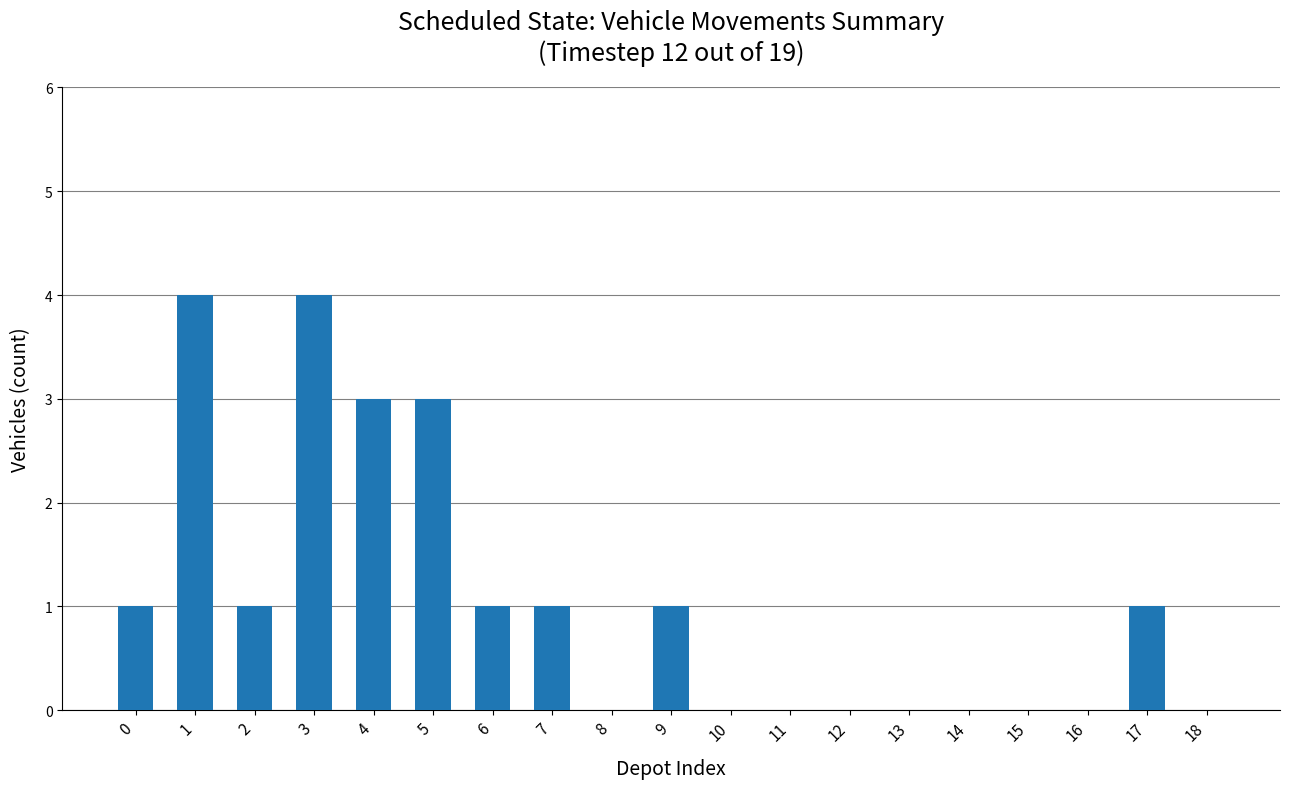

Is it true that the value at 5 is 3?

True